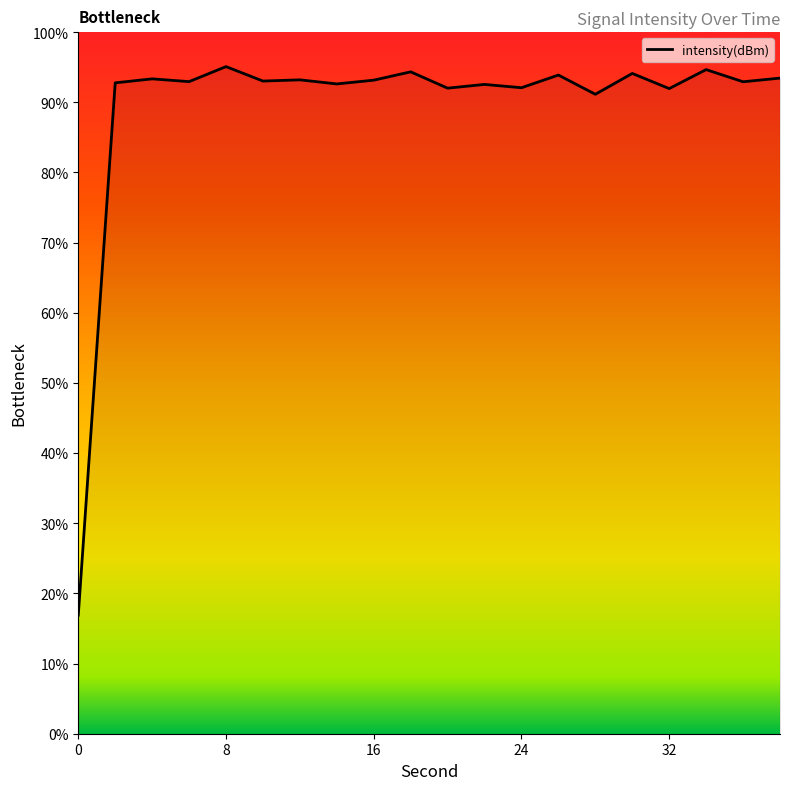

What is the greatest value displayed?

95.1